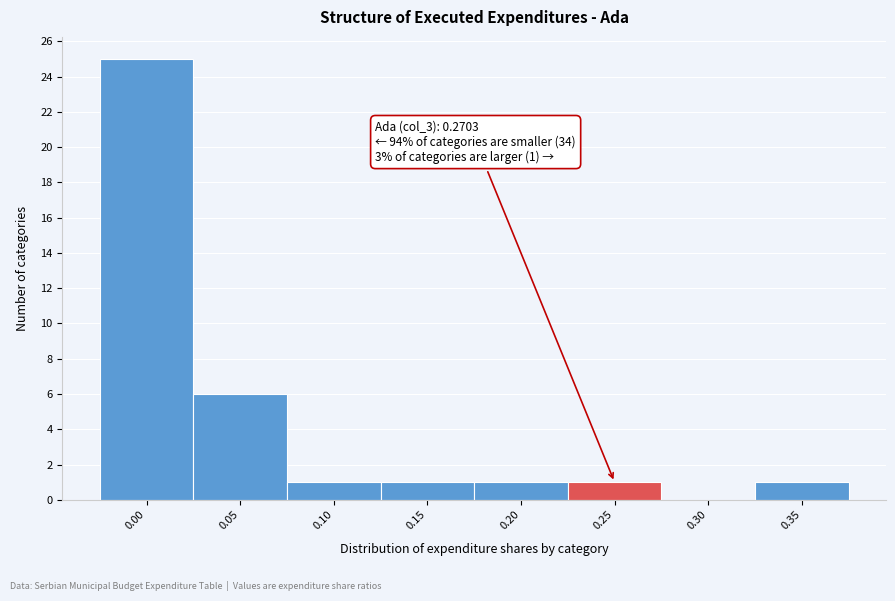

Reading left to right, extract all data points from this chart.

0.00=25	0.05=6	0.10=1	0.15=1	0.20=1	0.25=1	0.30=0	0.35=1